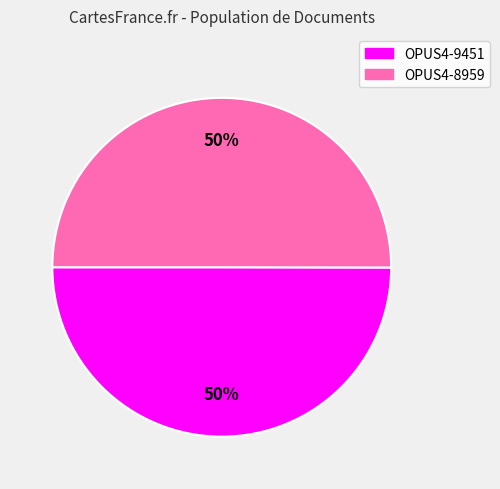

To the nearest percent, what portion does OPUS4-8959 represent?

50%